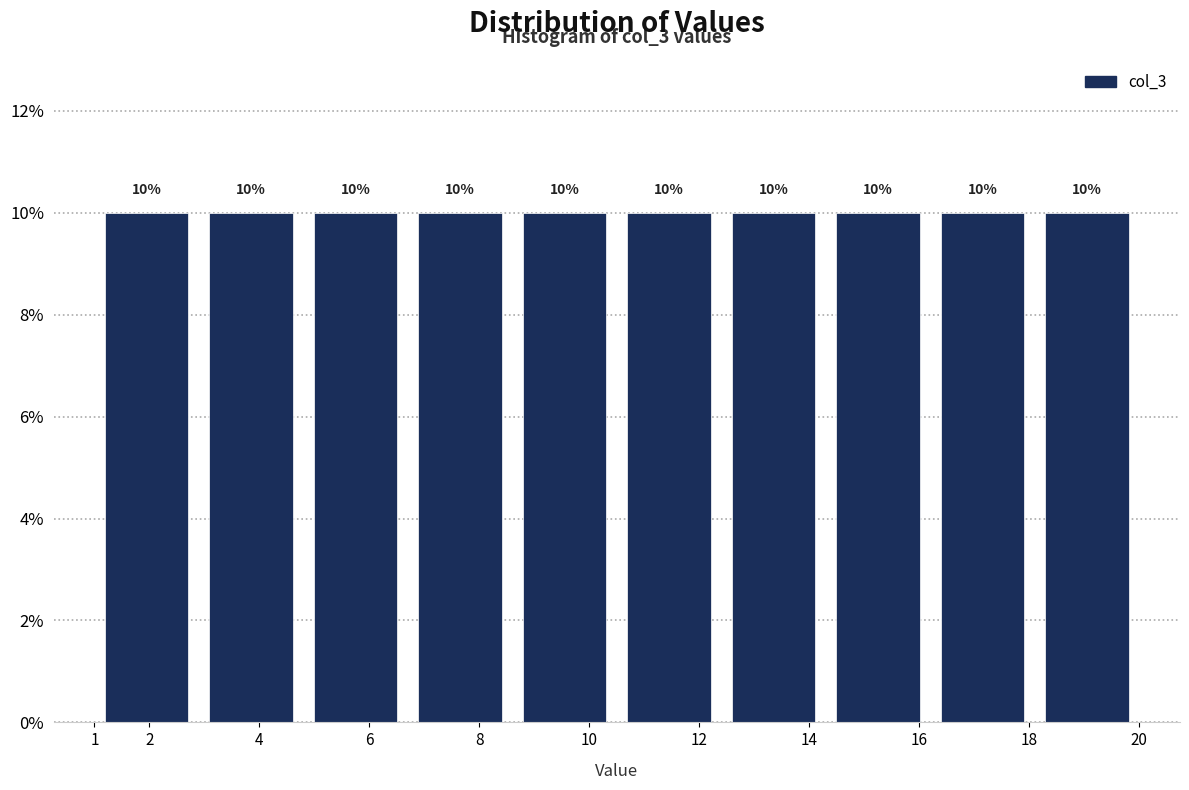

What is the height of the bar covering 6.7 to 8.6 on the x-axis?

10